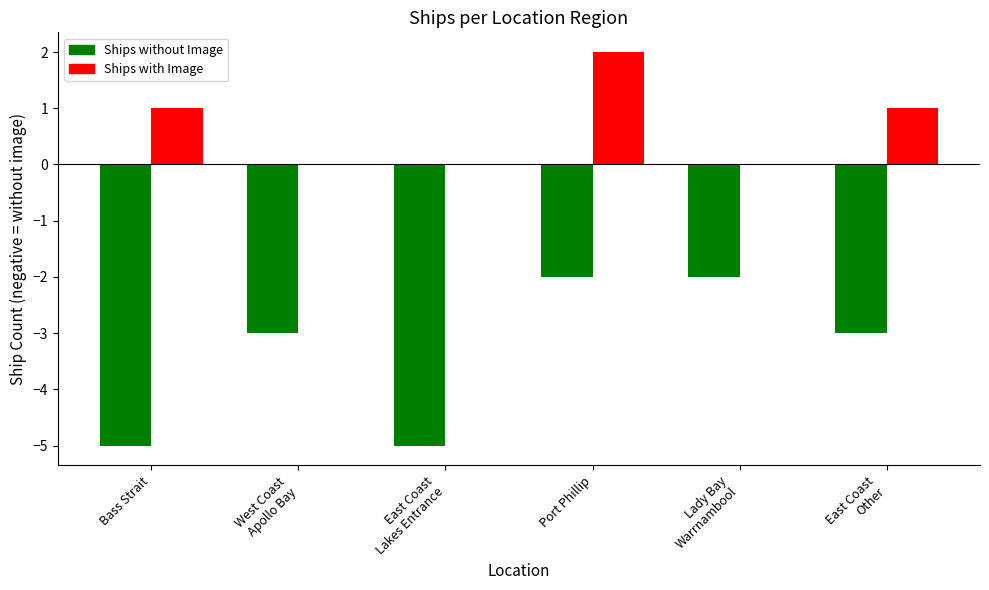

At which label does Ships without Image first exceed -3?

Port Phillip